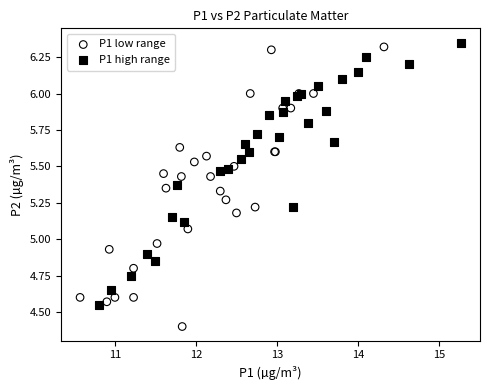

Which series contains the lowest Y value?

P1 low range